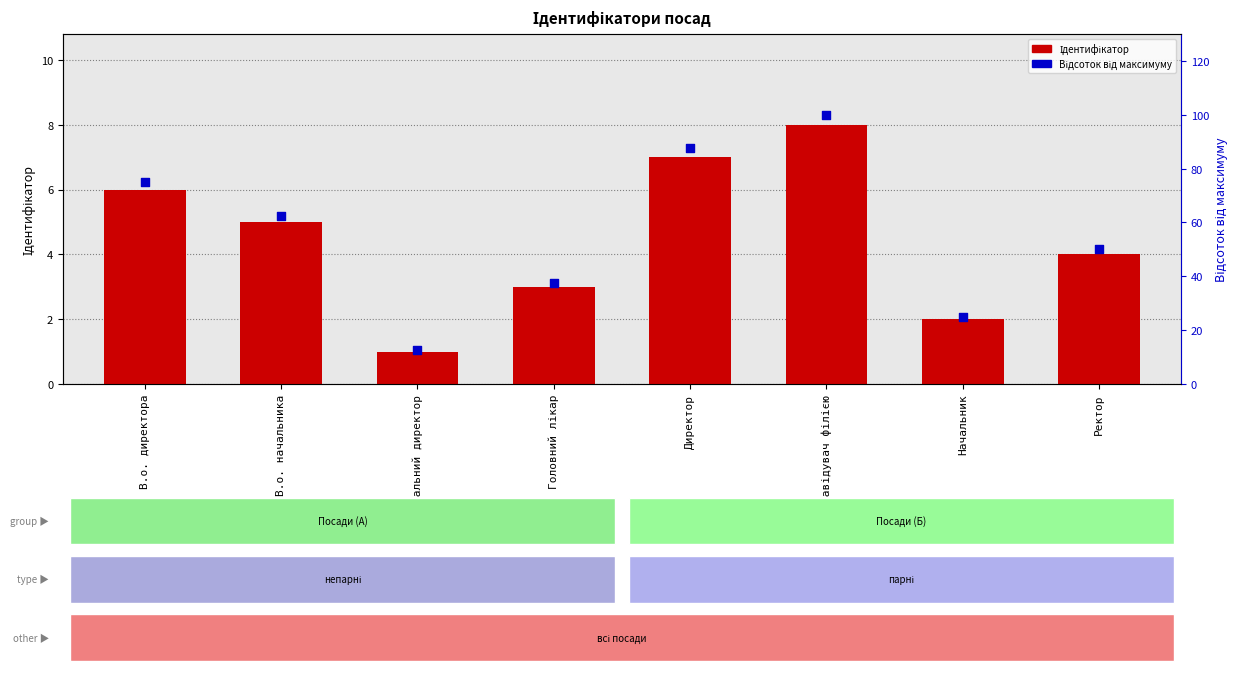

What are all the series names shown in the legend?

Ідентифікатор, Відсоток від максимуму